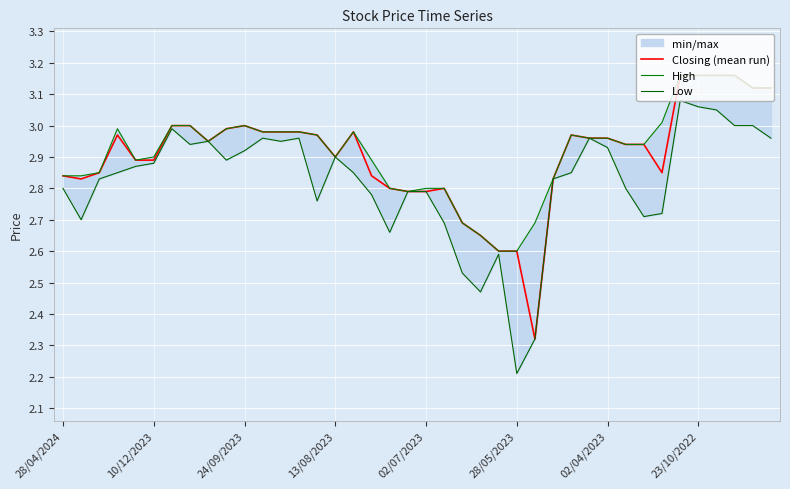

What is the difference between the highest and lowest values at 33?

0.3